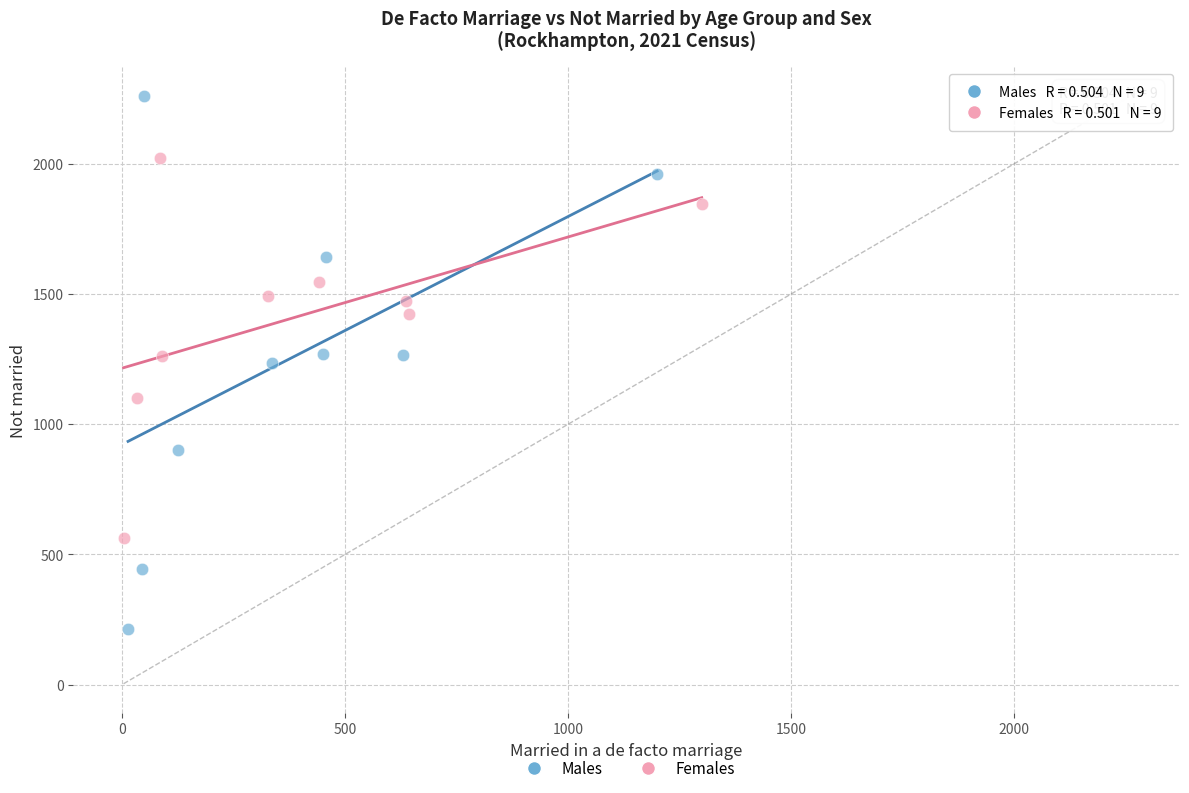

What are all the series names shown in the legend?

Males, Females